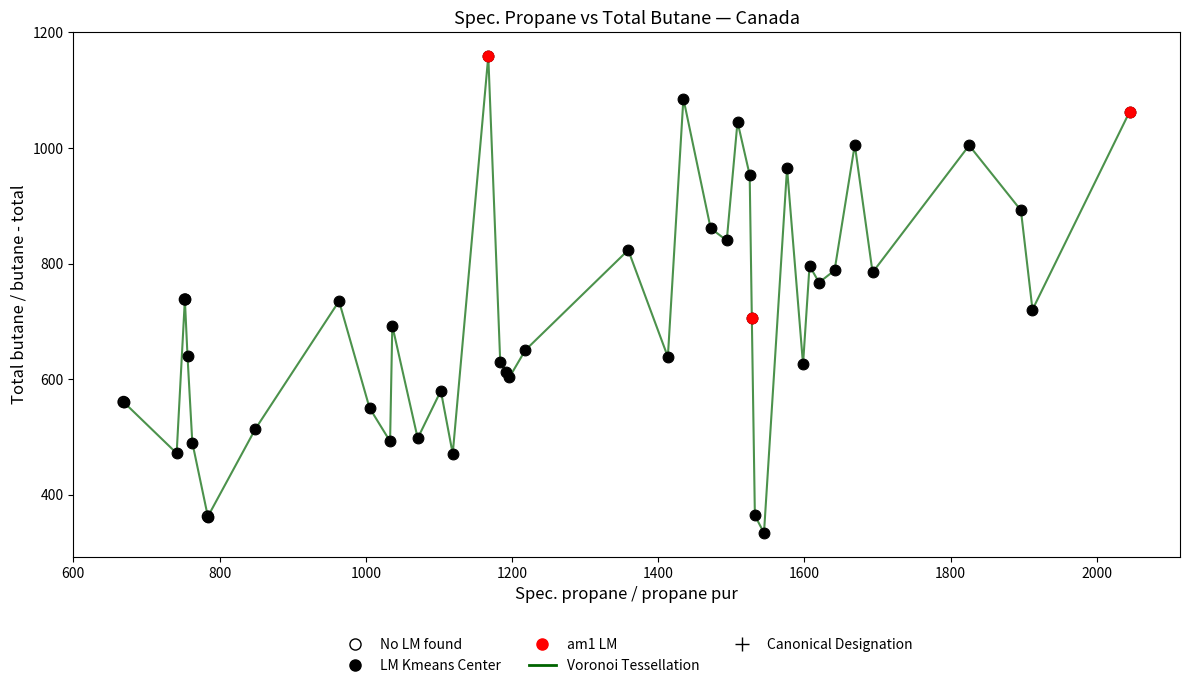

What is the difference between the maximum and minimum values?

825.2